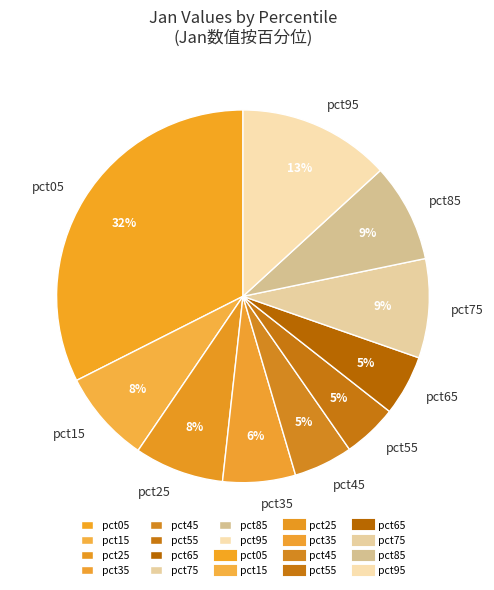

To the nearest percent, what is the combined percentage of pct35 and pct75?

15%